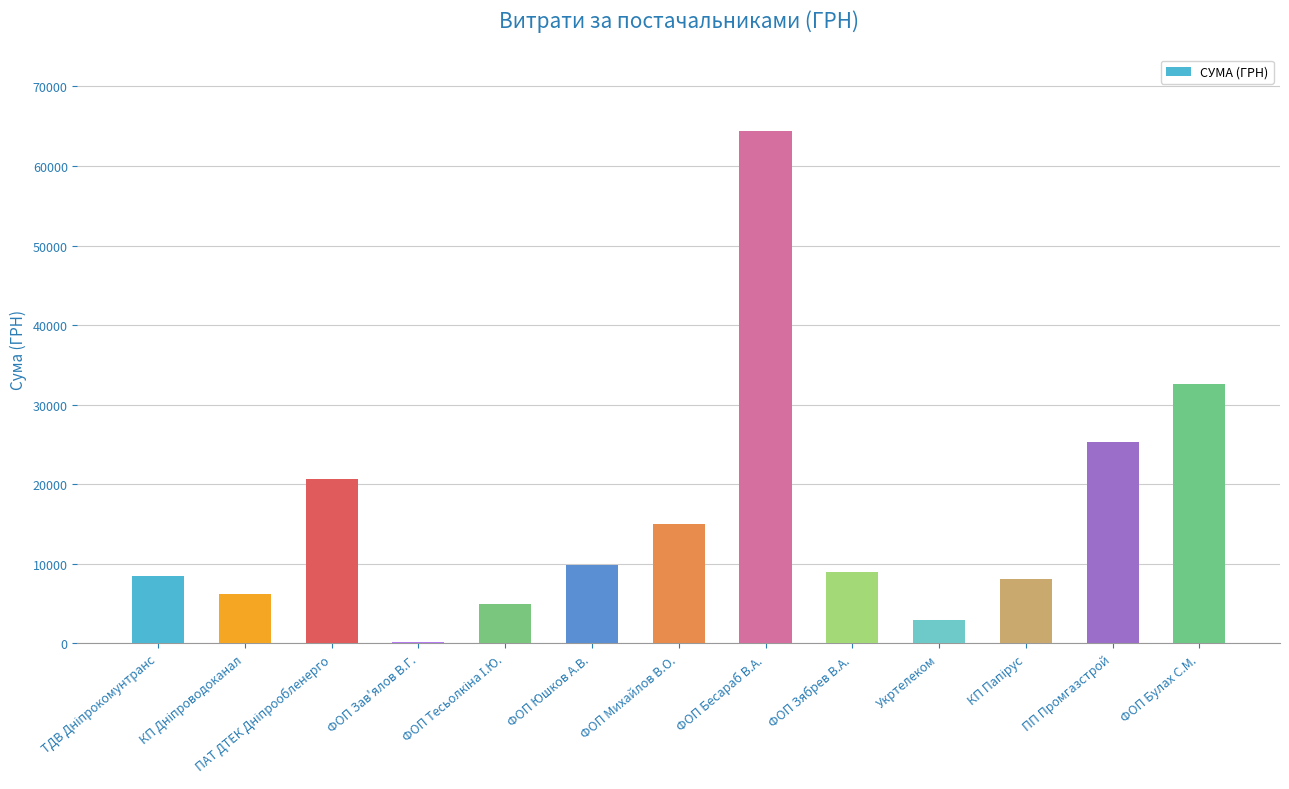

What is the greatest value displayed?

64373.0